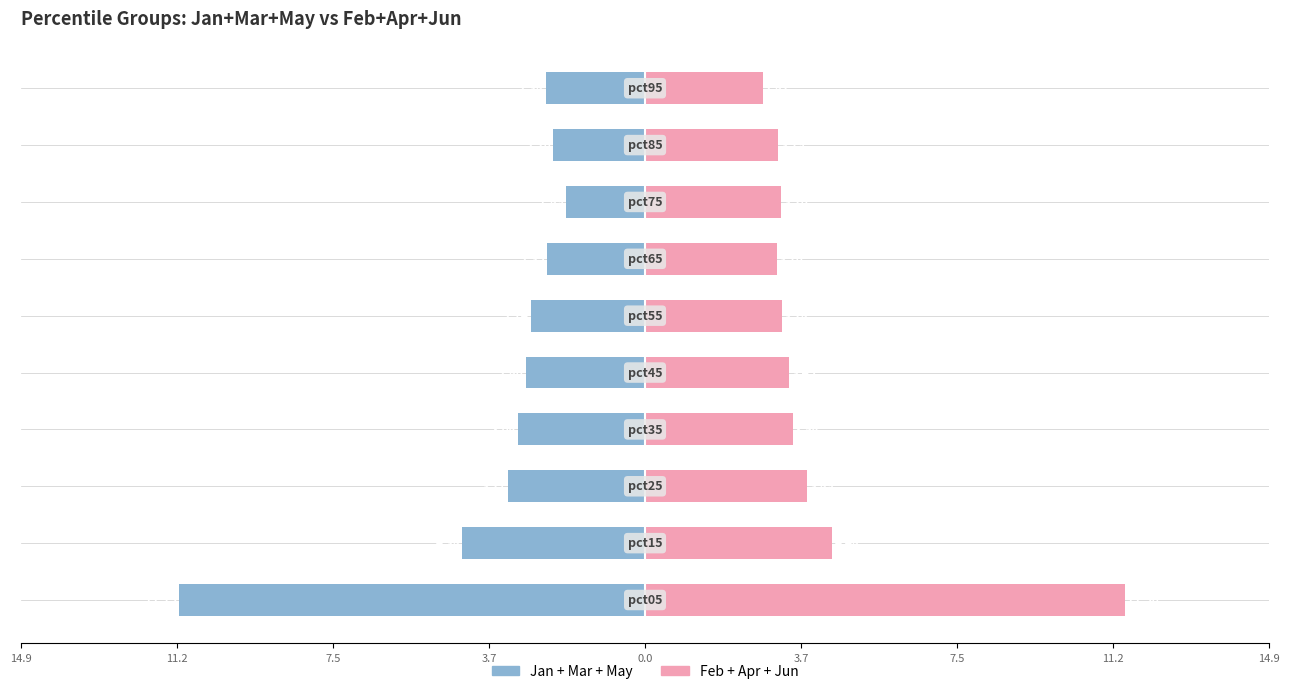

How many bars are there in total?

20